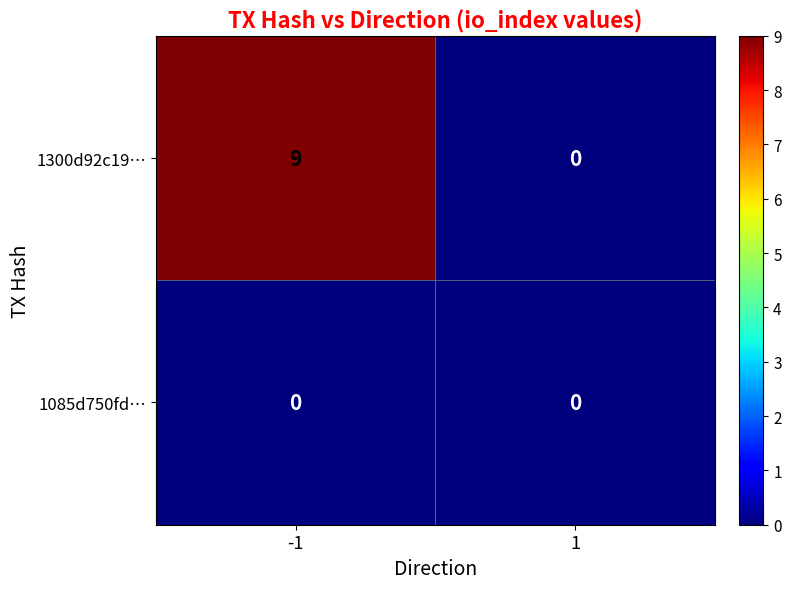

What is the maximum value shown in the chart?

9